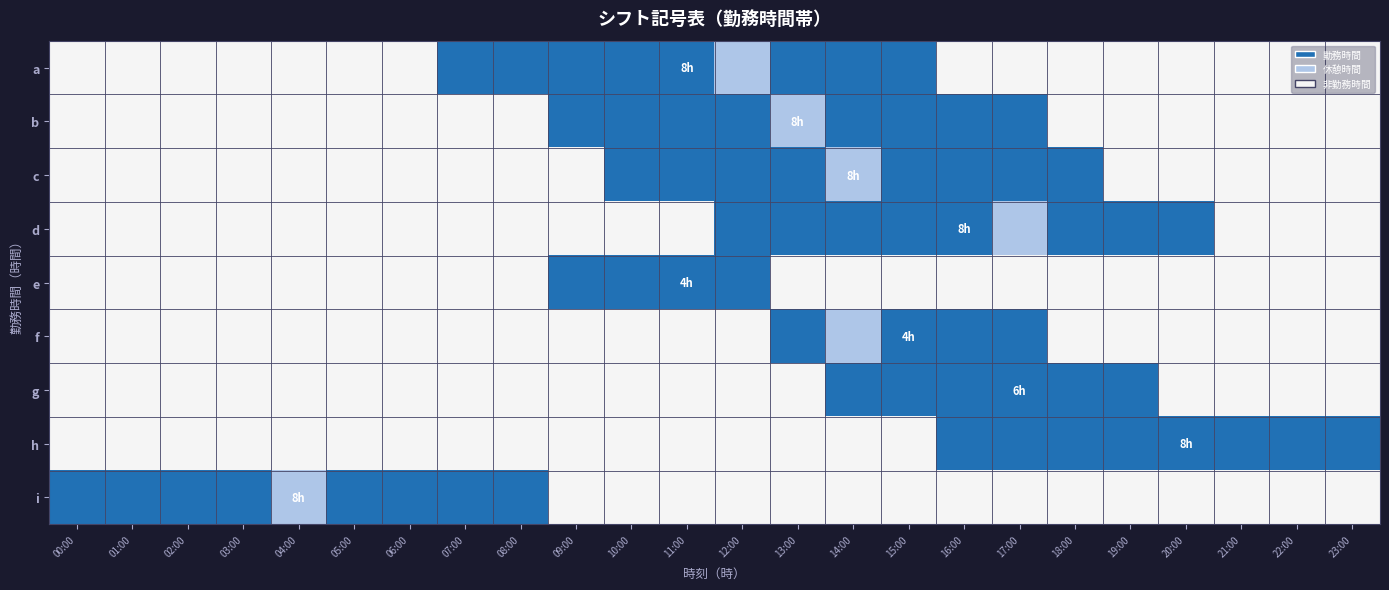

Rank the series at 05:00 from lowest to highest value.

a, b, c, d, e, f, g, h, i